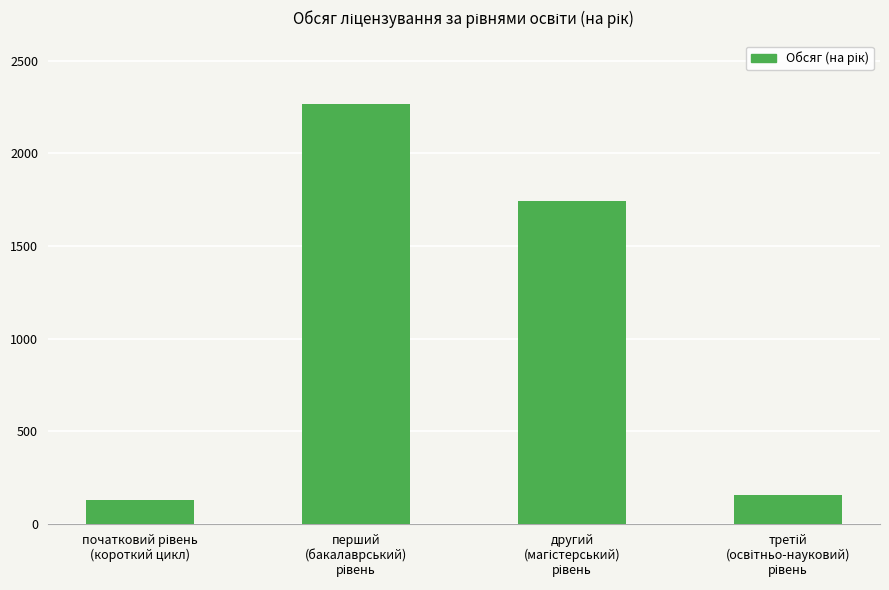

What is the average value?

1075